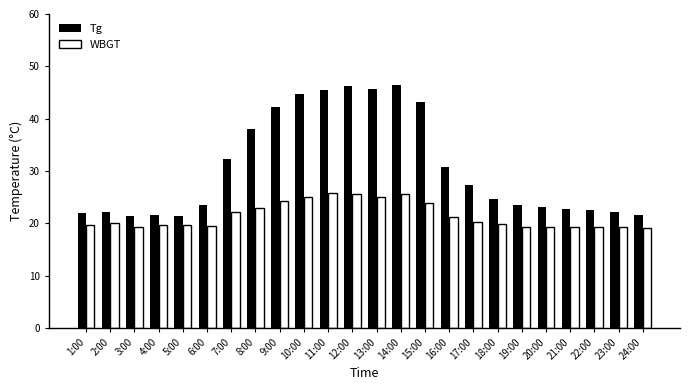

The value of Tg at 15:00 is 64.6. True or false?

False